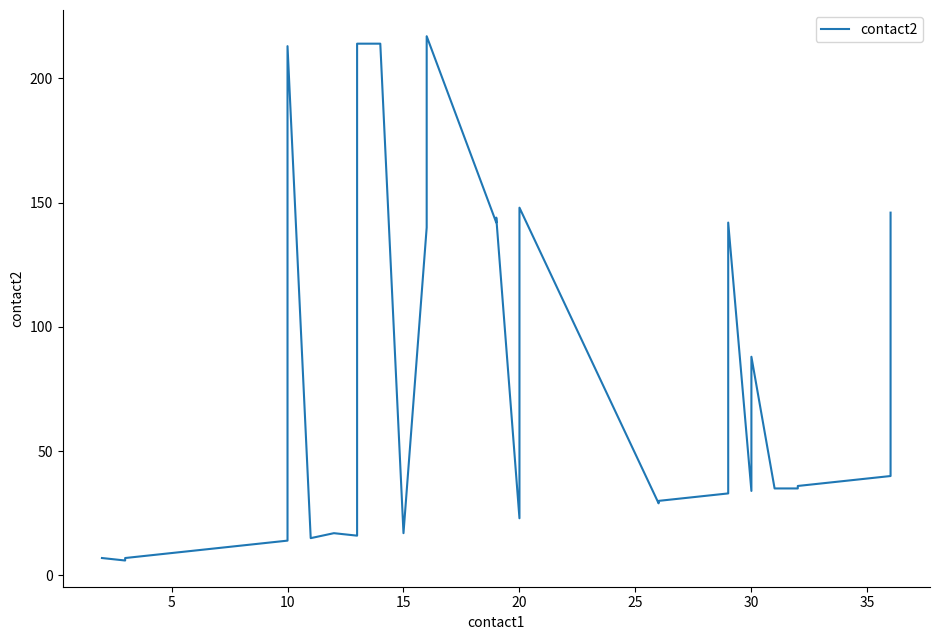

How many lines are shown in the chart?

1